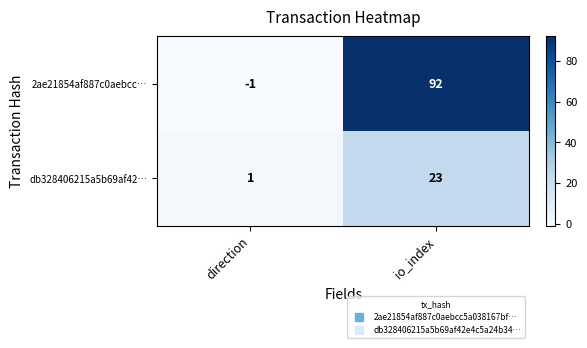

List the series in order of their peak value, lowest first.

db328406215a5b69af42…, 2ae21854af887c0aebcc…